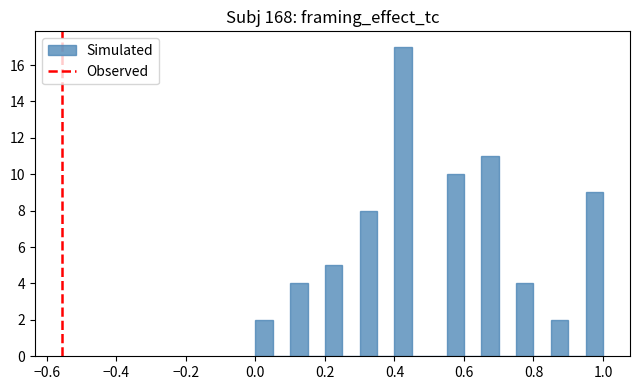

Around what value on the x-axis is the tallest bar? Give the approximate position of its centre, as read against the axis.

0.42